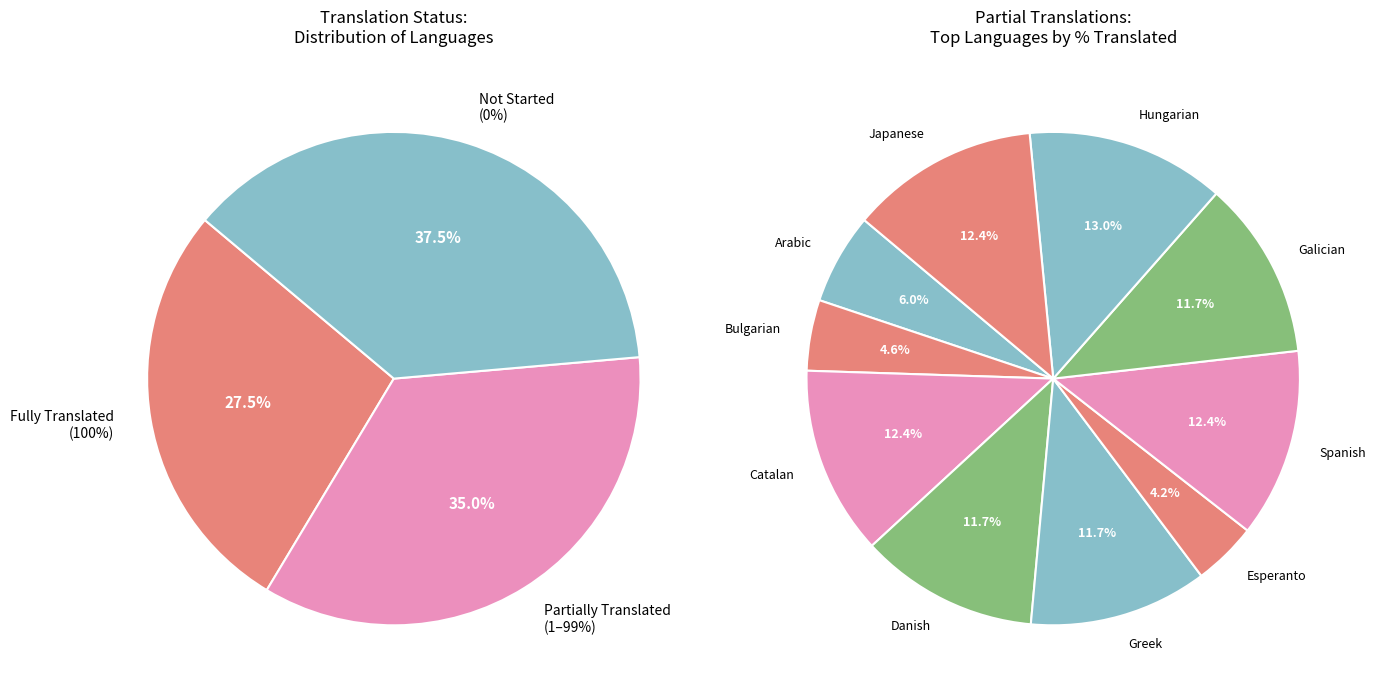

What is the smallest slice in the pie chart?

Esperanto